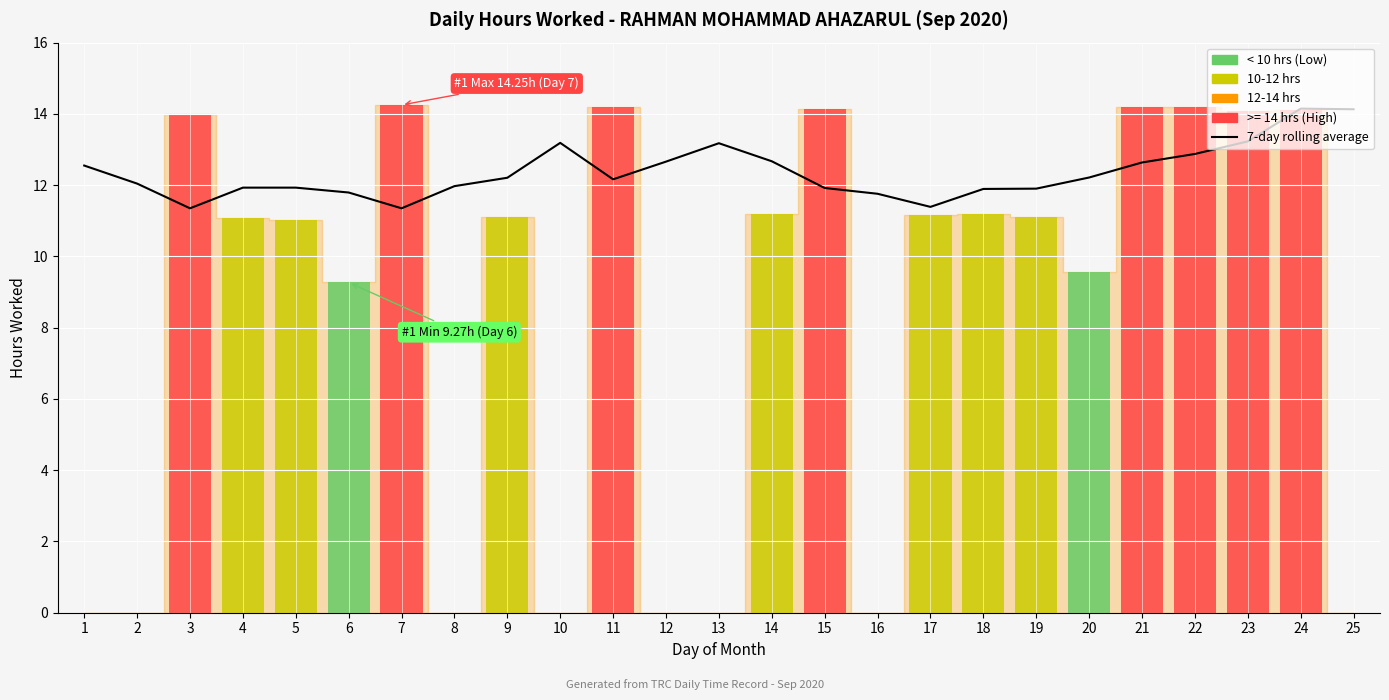

Count the number of categories in the chart.

25